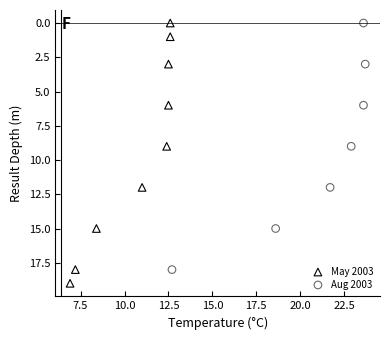

Which series has the largest Y range (max minus min)?

May 2003